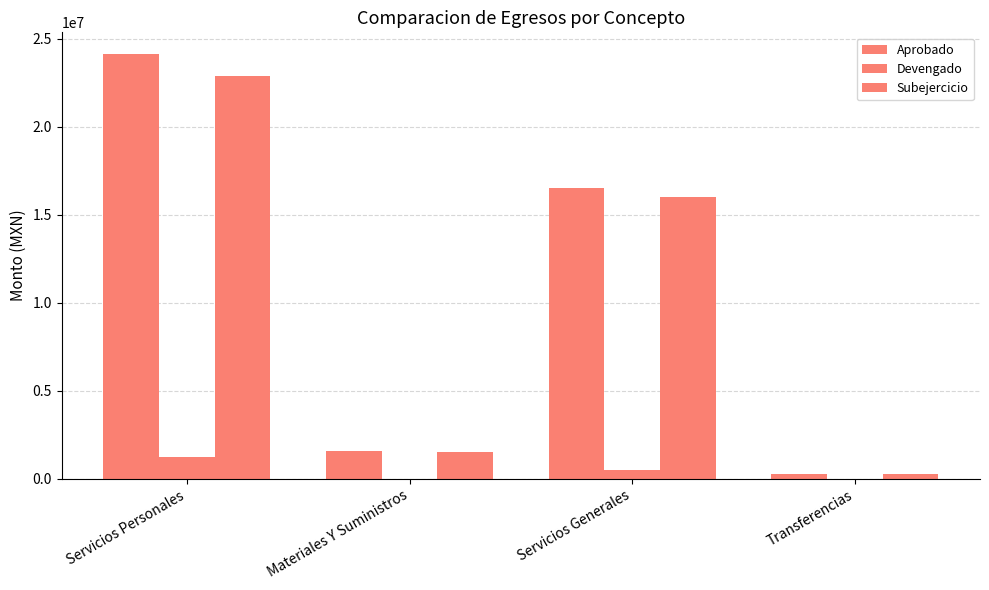

True or false: Devengado has a value of 407773.9 at Servicios Personales.

False